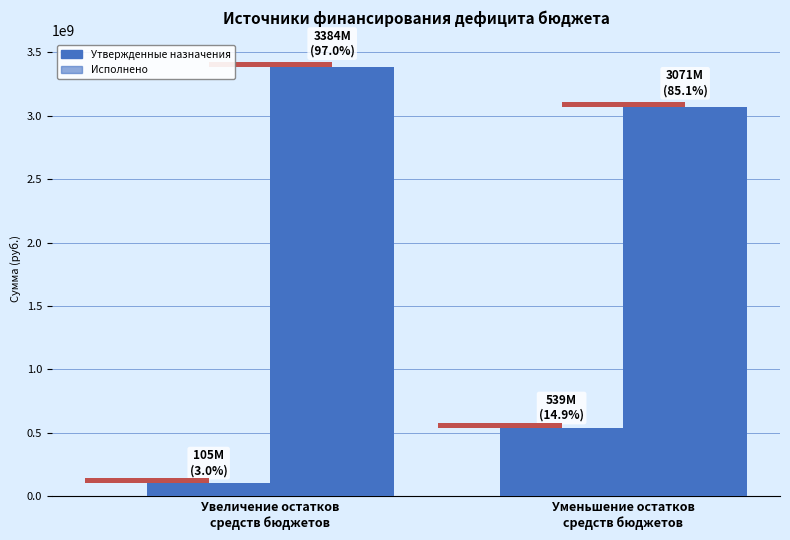

At which category is the sum across all series the highest?

Уменьшение остатков
средств бюджетов